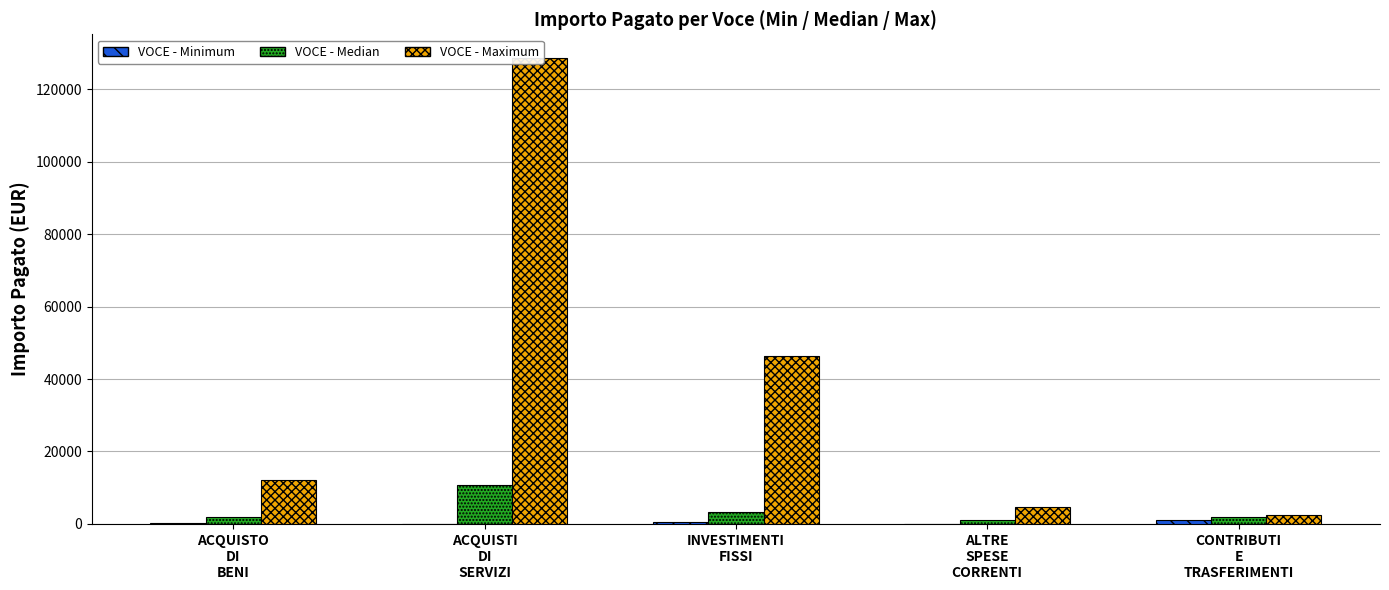

What is the maximum value shown in the chart?

128810.9